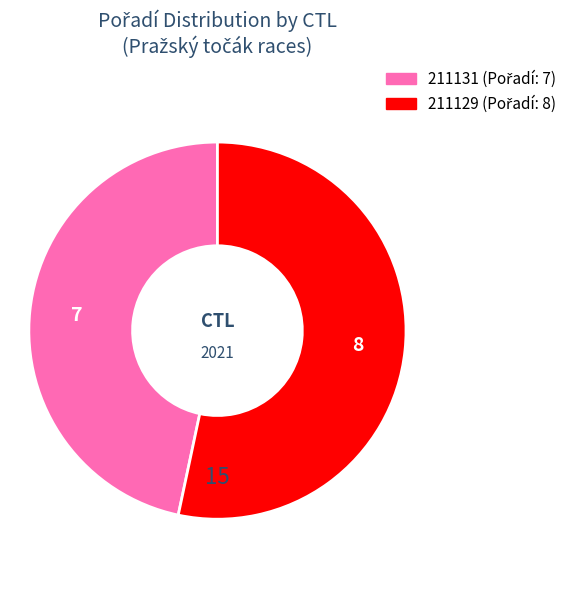

What is the smallest slice in the pie chart?

211131